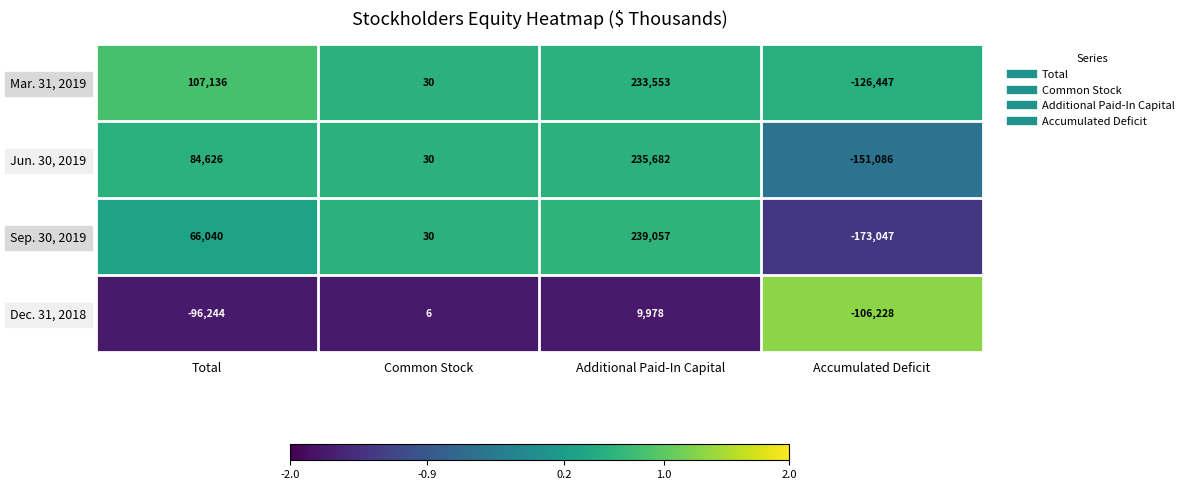

Between Total and Common Stock, which series saw the biggest shift?

Mar. 31, 2019